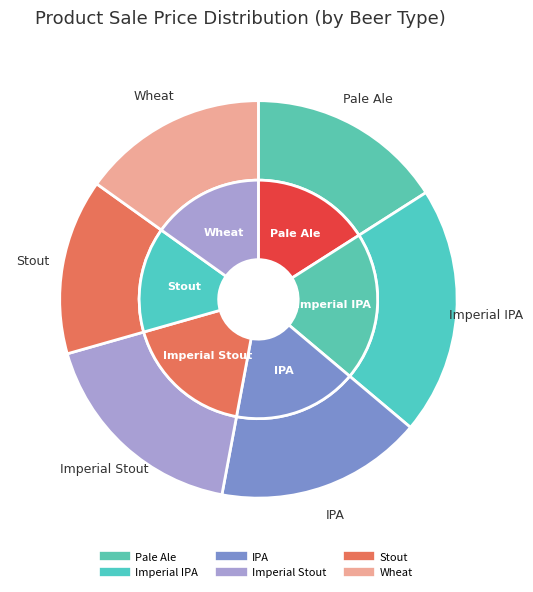

To the nearest percent, what is the difference between the largest and smallest slice percentages?

6%